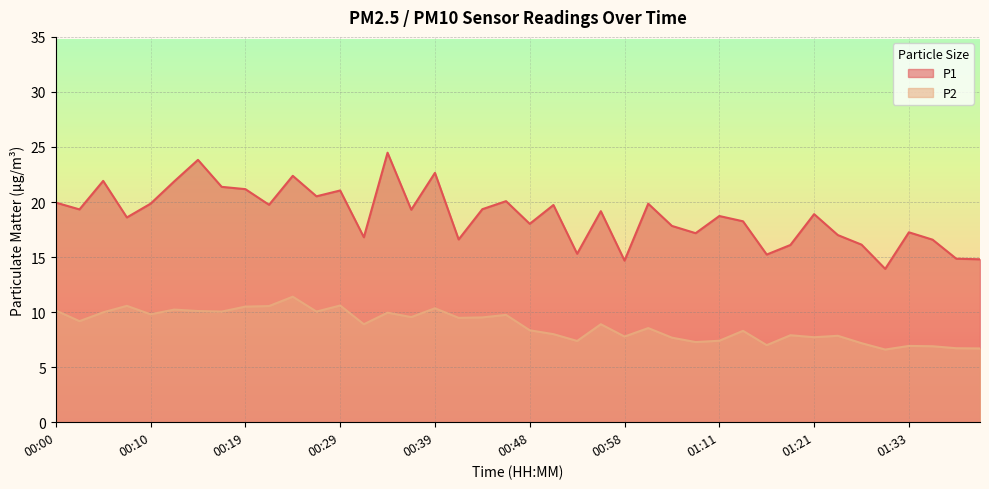

True or false: P2 has more than 0 interior local peaks.

True